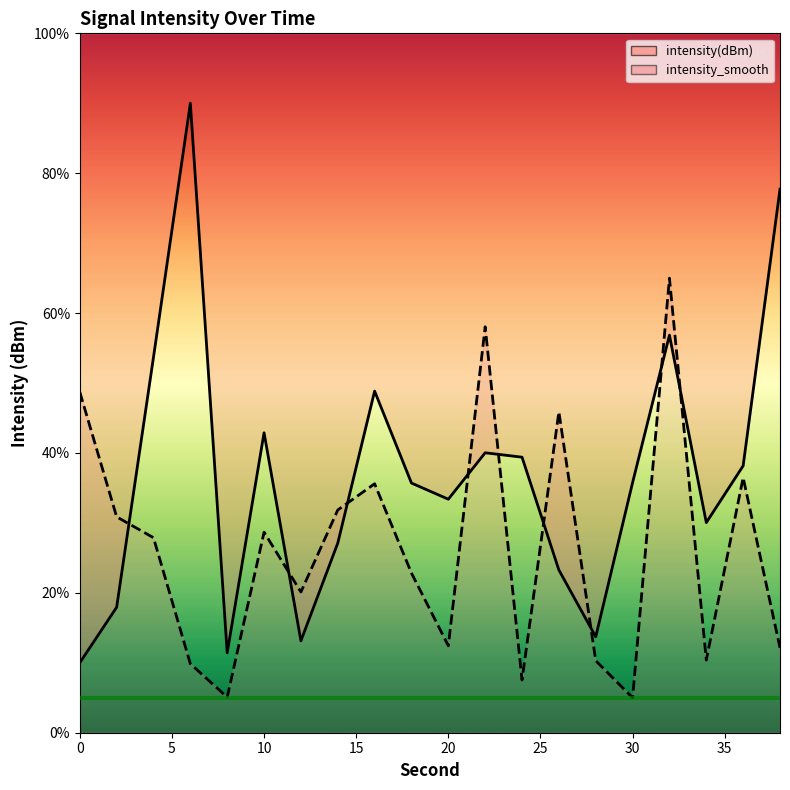

Rank the series by their average value, from highest to lowest.

intensity(dBm), intensity_smooth